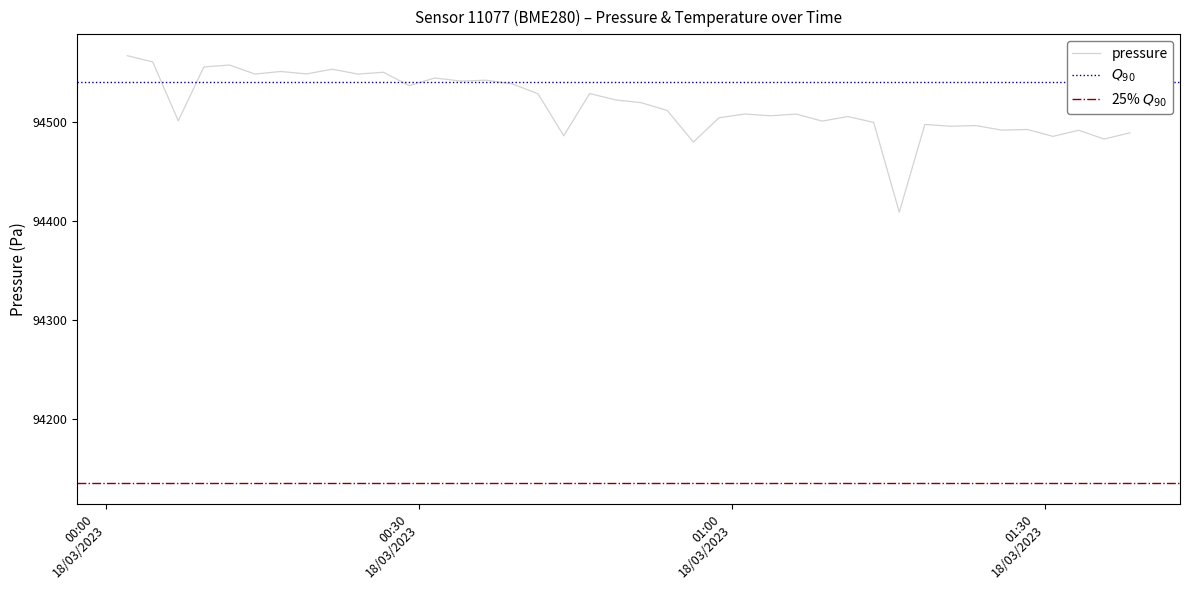

What is the lowest value of the pressure series?

94408.8